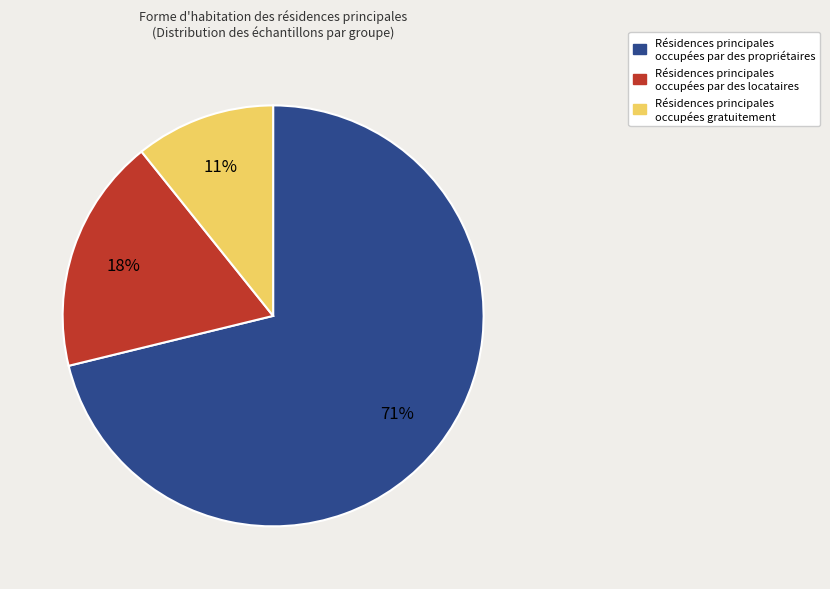

To the nearest percent, what is the average slice percentage?

33%